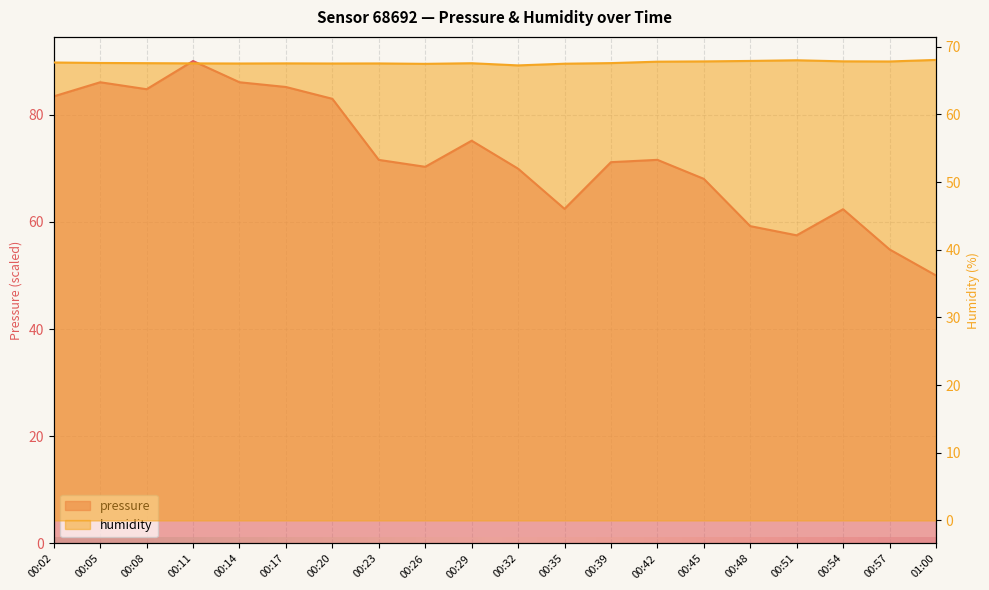

List the series in order of their overall mean, lowest first.

humidity, pressure